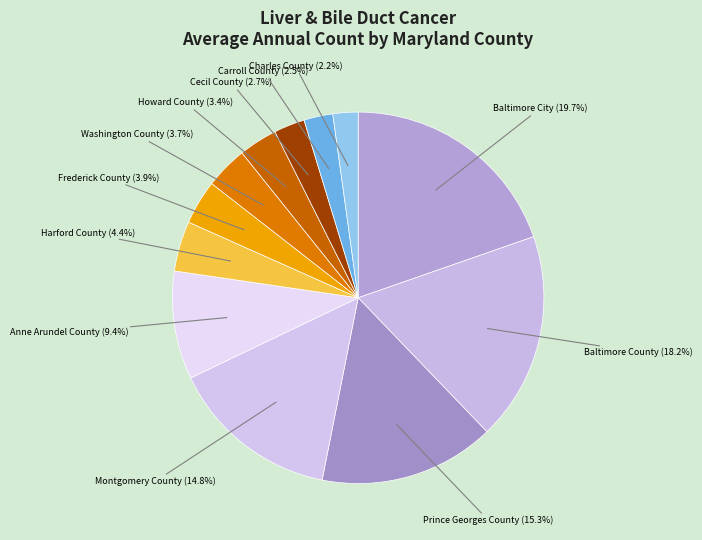

Which has a higher value, Charles County or Cecil County?

Cecil County